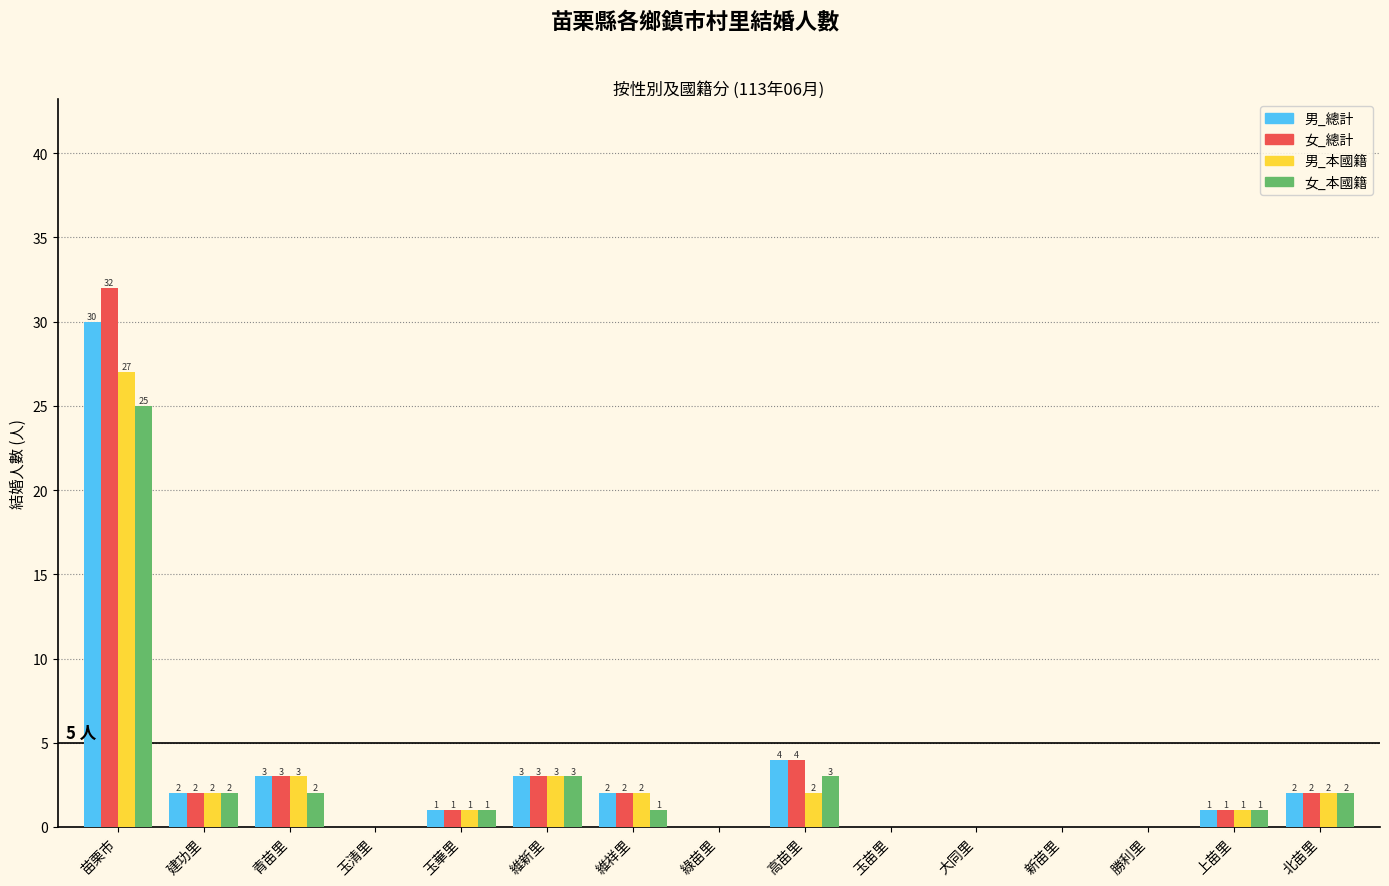

Reading left to right, transcribe all the data shown in this chart.

男_總計: 苗栗市=30	建功里=2	青苗里=3	玉清里=0	玉華里=1	維新里=3	維祥里=2	綠苗里=0	高苗里=4	玉苗里=0	大同里=0	新苗里=0	勝利里=0	上苗里=1	北苗里=2
女_總計: 苗栗市=32	建功里=2	青苗里=3	玉清里=0	玉華里=1	維新里=3	維祥里=2	綠苗里=0	高苗里=4	玉苗里=0	大同里=0	新苗里=0	勝利里=0	上苗里=1	北苗里=2
男_本國籍: 苗栗市=27	建功里=2	青苗里=3	玉清里=0	玉華里=1	維新里=3	維祥里=2	綠苗里=0	高苗里=2	玉苗里=0	大同里=0	新苗里=0	勝利里=0	上苗里=1	北苗里=2
女_本國籍: 苗栗市=25	建功里=2	青苗里=2	玉清里=0	玉華里=1	維新里=3	維祥里=1	綠苗里=0	高苗里=3	玉苗里=0	大同里=0	新苗里=0	勝利里=0	上苗里=1	北苗里=2